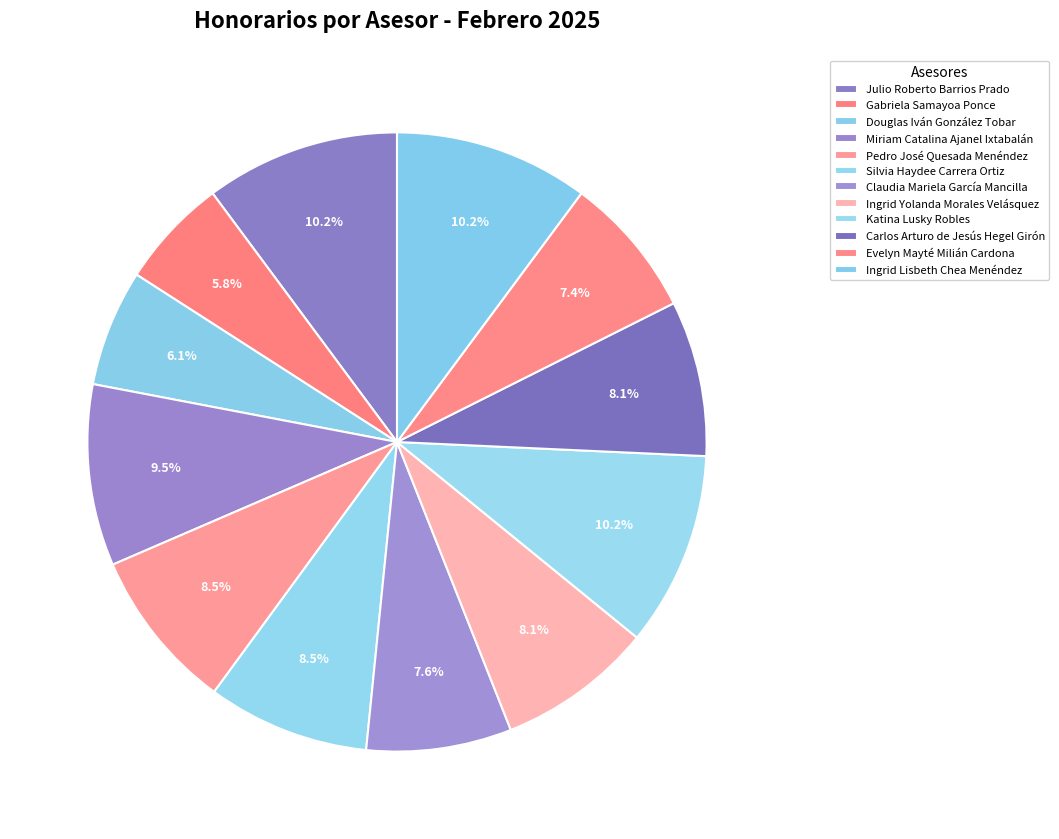

What percentage is NOT represented by Julio Roberto Barrios Prado?

89.8%